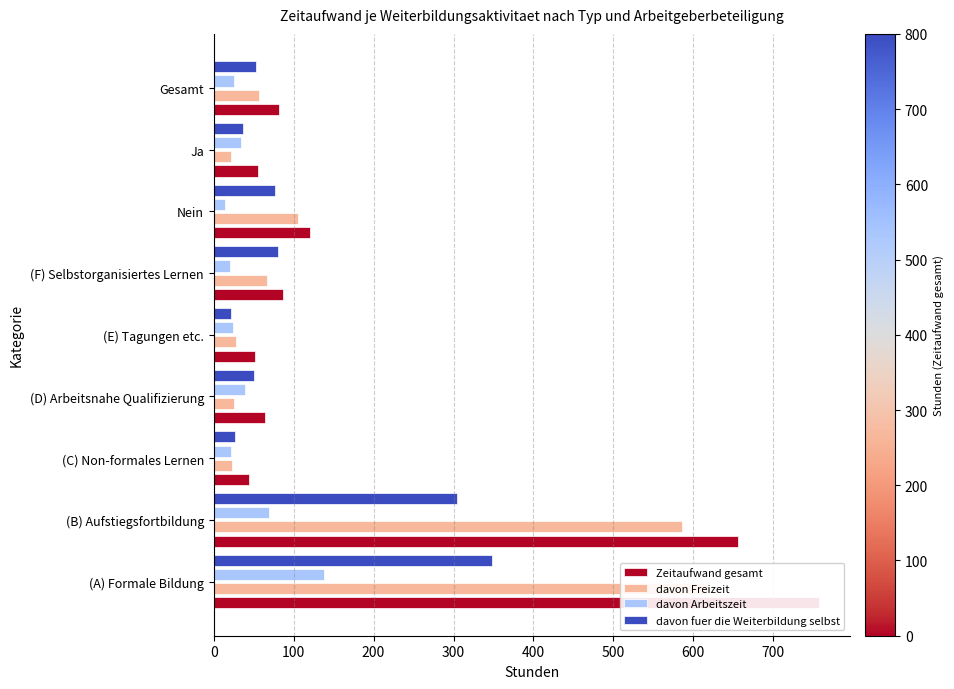

Is the value of davon Arbeitszeit at Nein greater than the value of davon Freizeit at Nein?

No